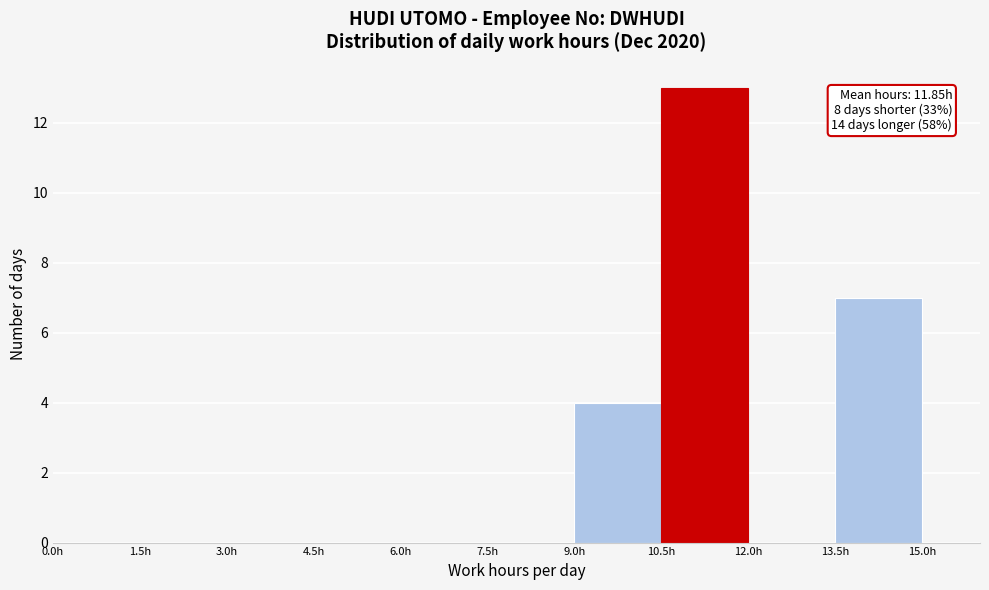

Over which range of the x-axis is the bar tallest?

10.5 to 12.0